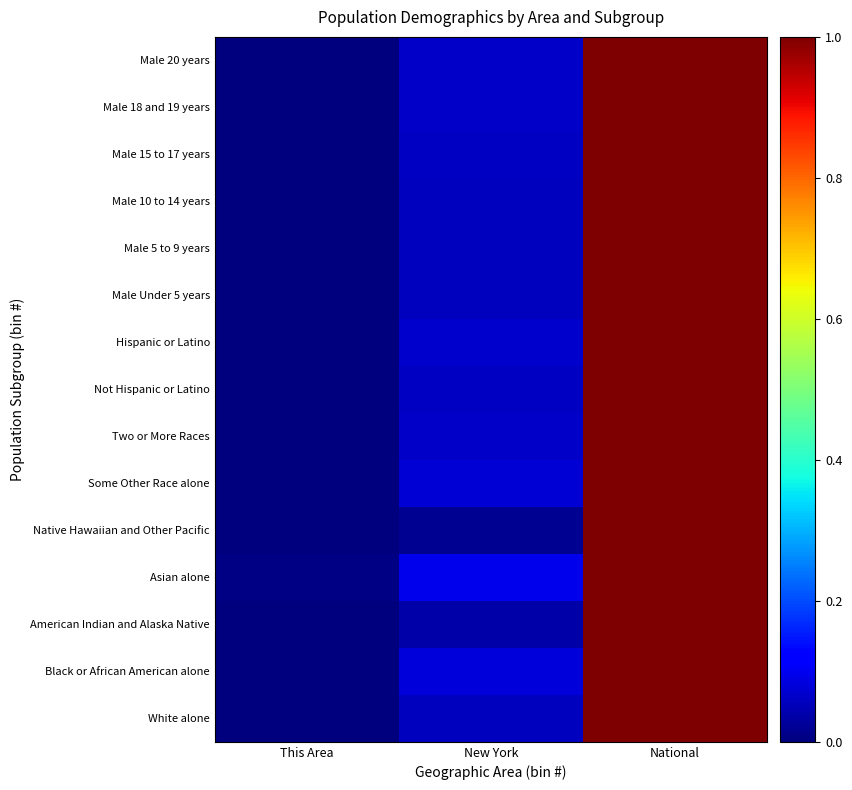

Between New York and This Area, which is larger?

New York